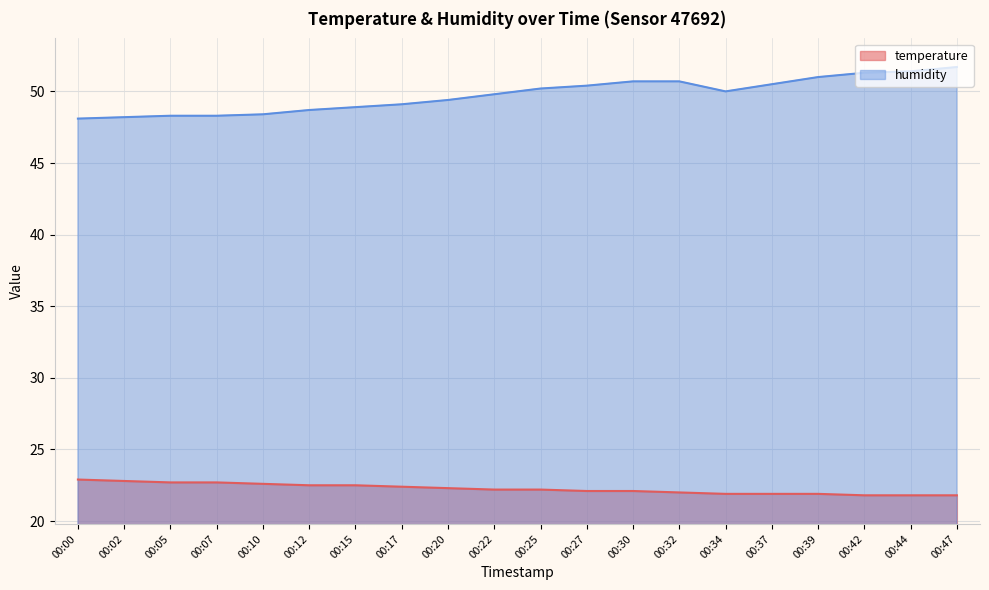

What is the difference between the highest and lowest values at 00:20?

27.1